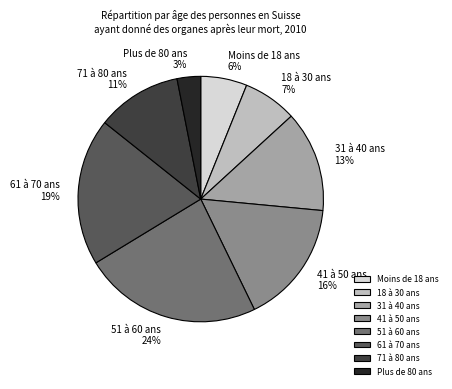

To the nearest percent, what portion does 41 à 50 ans represent?

16%